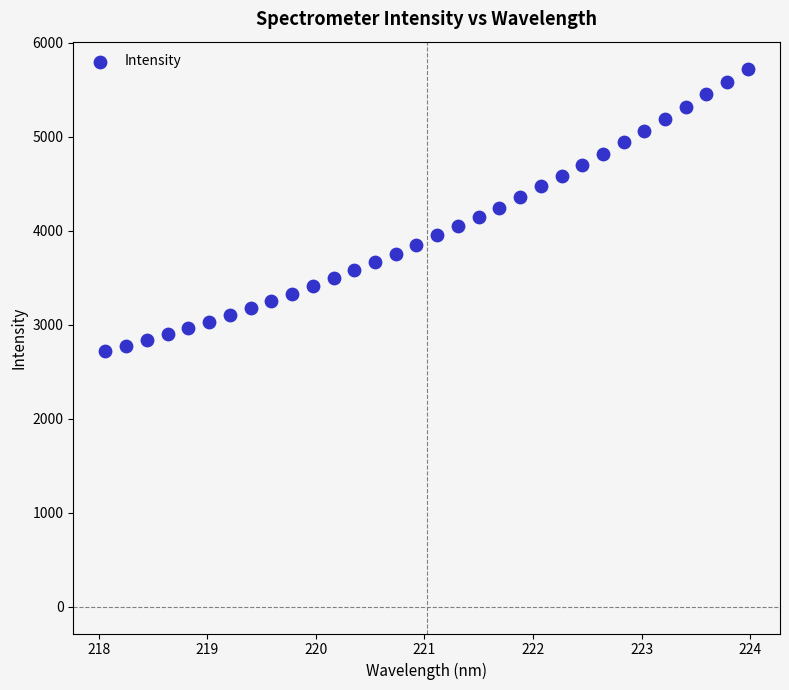

What is the range of Y values (max minus min)?

3009.3